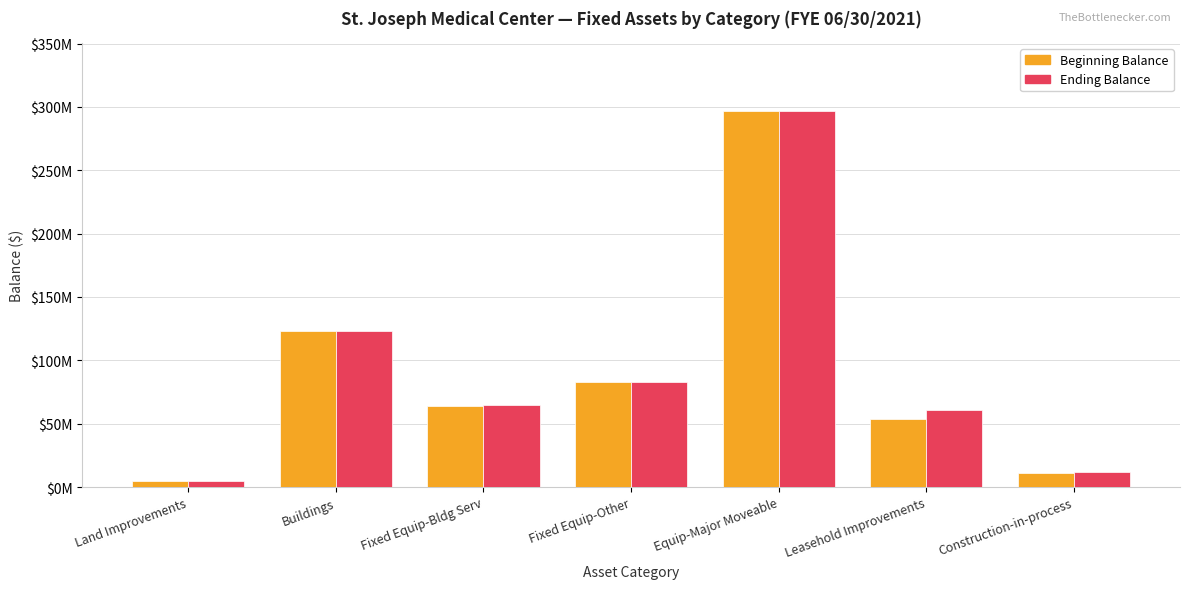

What is the sum of all Ending Balance values?

644199590.1